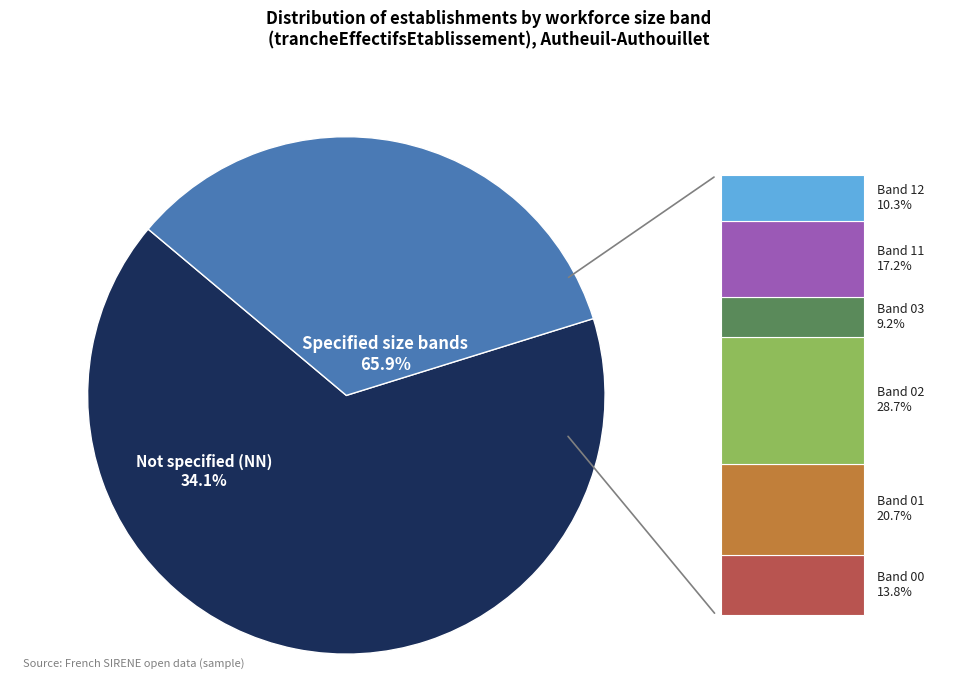

Rank the categories by value from lowest to highest.

03, 12, 00, 11, 01, 02, NN